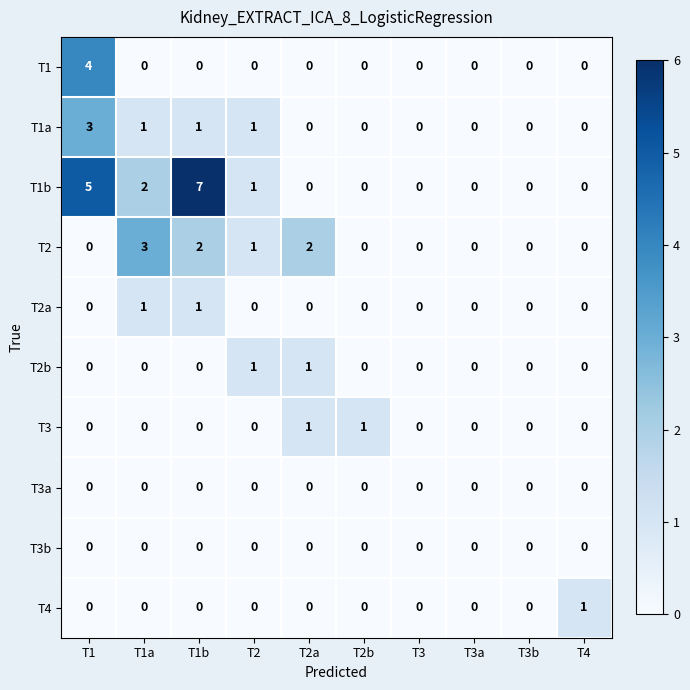

Which series has the largest total across all categories?

T1b